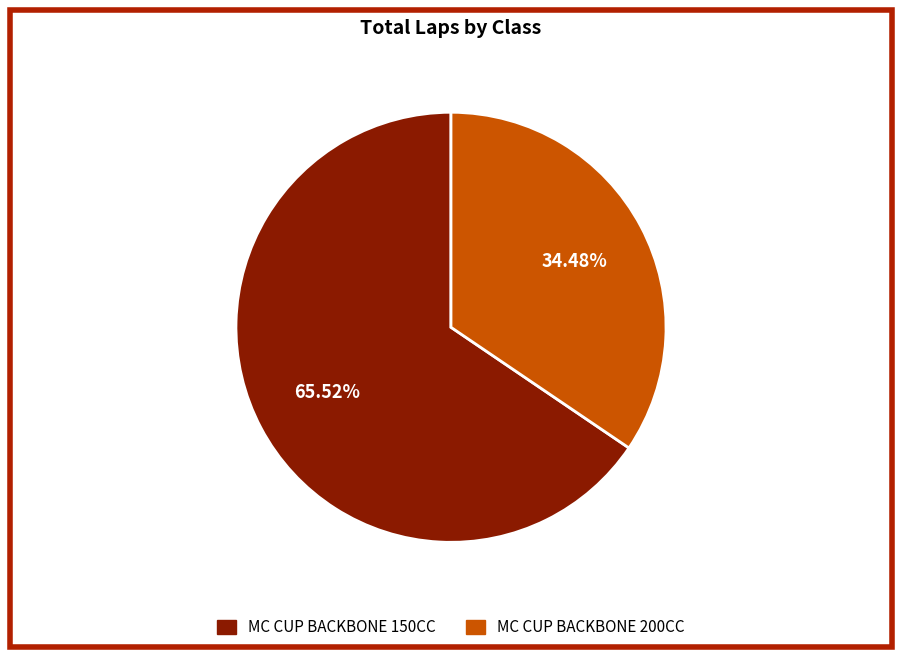

How many segments does this pie chart have?

2